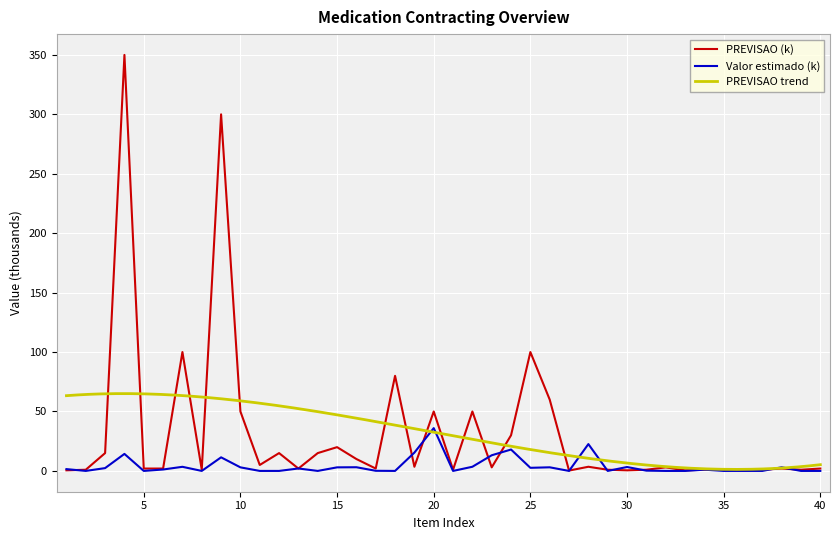

What is the total value across all series at ?

5.0